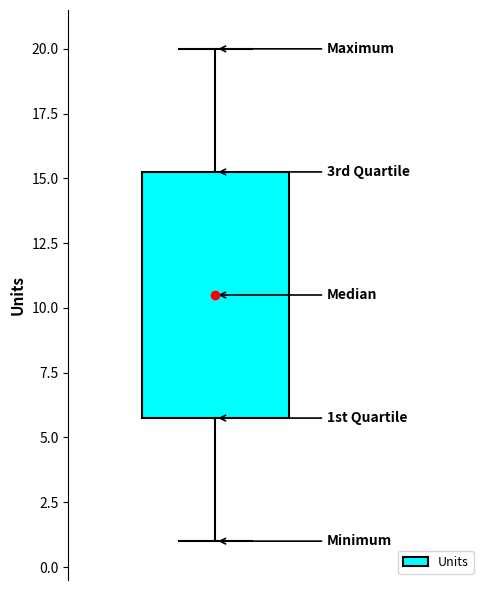

Read this box plot against the y-axis: the position of the median line, the range covered by the box, and the ends of both whiskers. The values are not printed on the chart, so give them approximately, as read against the axis.

median 10.5, box 6.0 to 15.5, whiskers 1.0 to 20.0